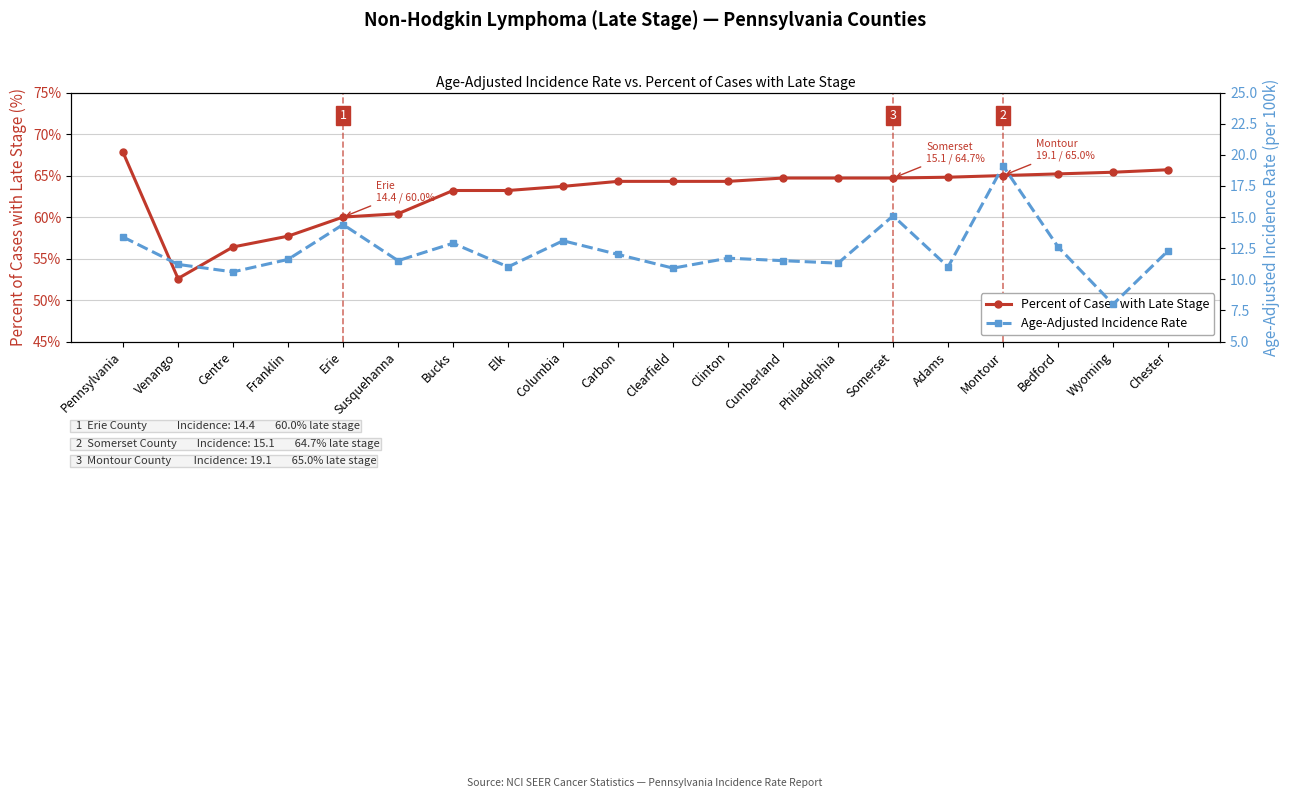

What is the total value across all series at Clinton?

76.0